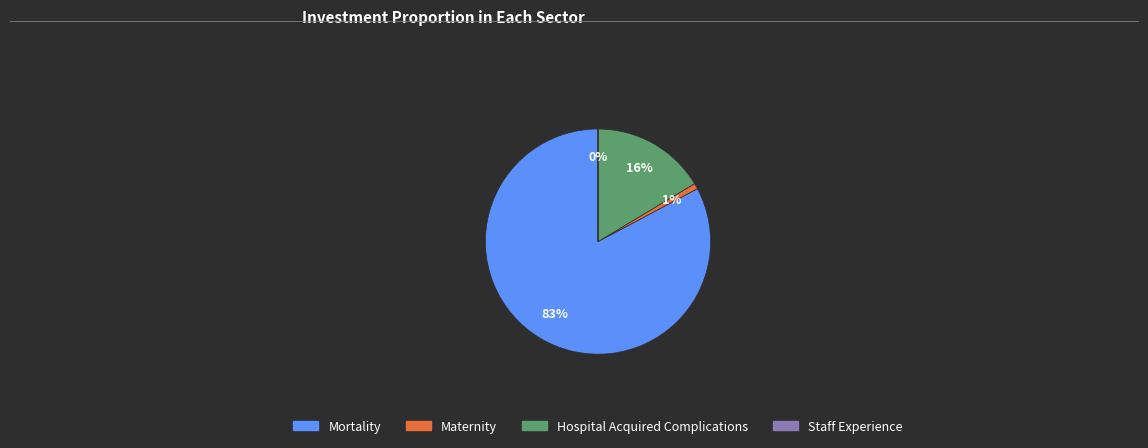

To the nearest percent, what is the average slice percentage?

25%